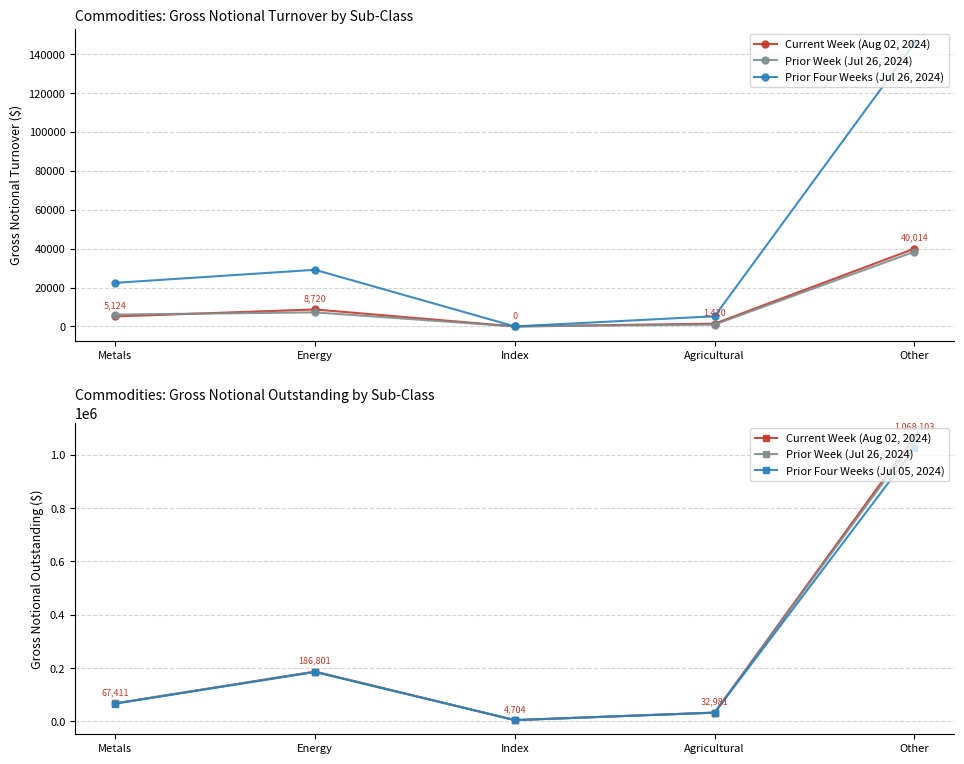

What value does the Current Week (Aug 02, 2024) series have at Agricultural, to the nearest 10?

32980